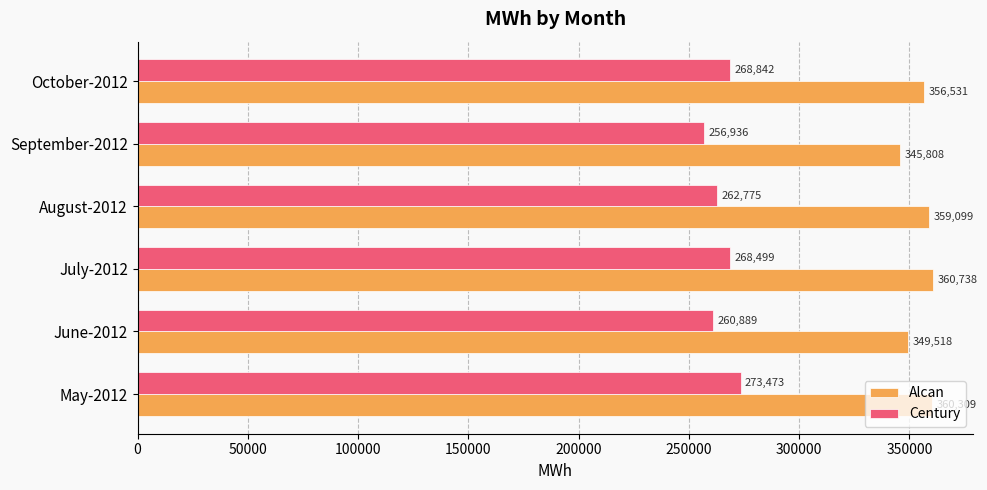

Which series has the largest range (max minus min)?

Century